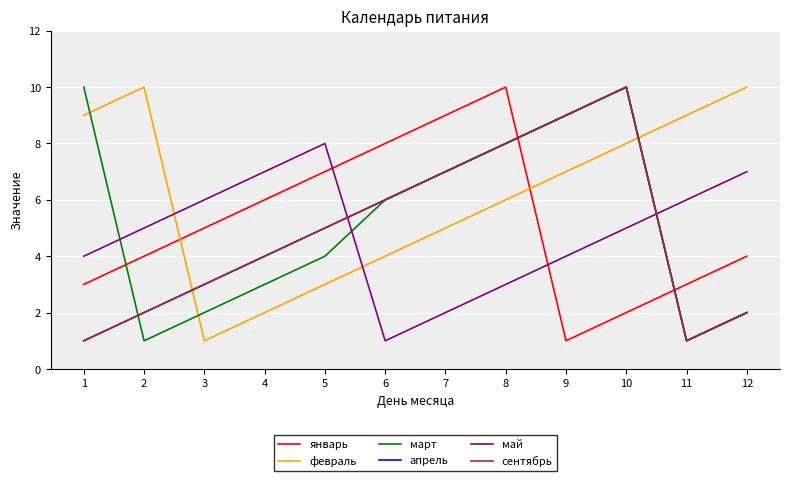

At which label does февраль first exceed 7?

1